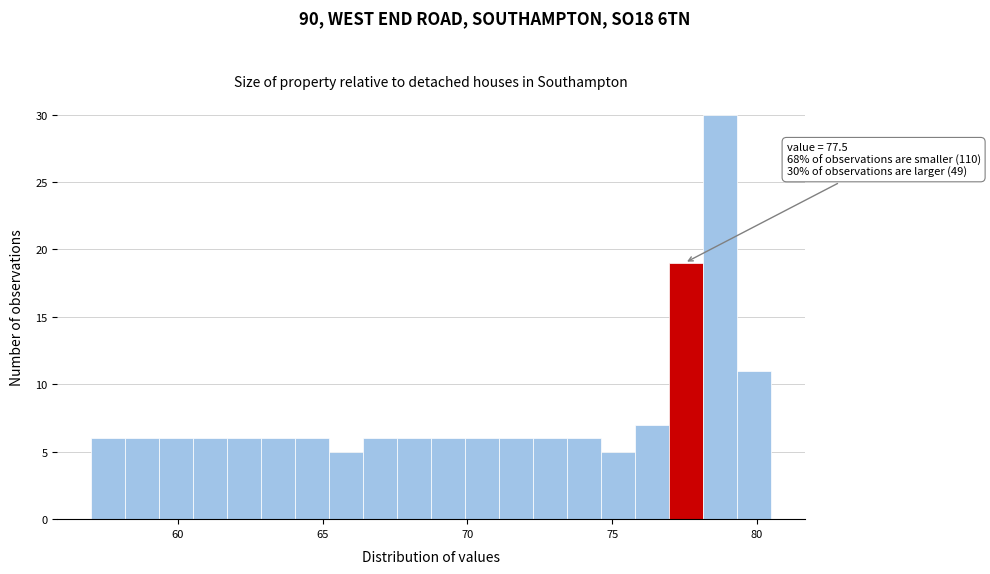

Around what value on the x-axis is the tallest bar? Give the approximate position of its centre, as read against the axis.

78.5